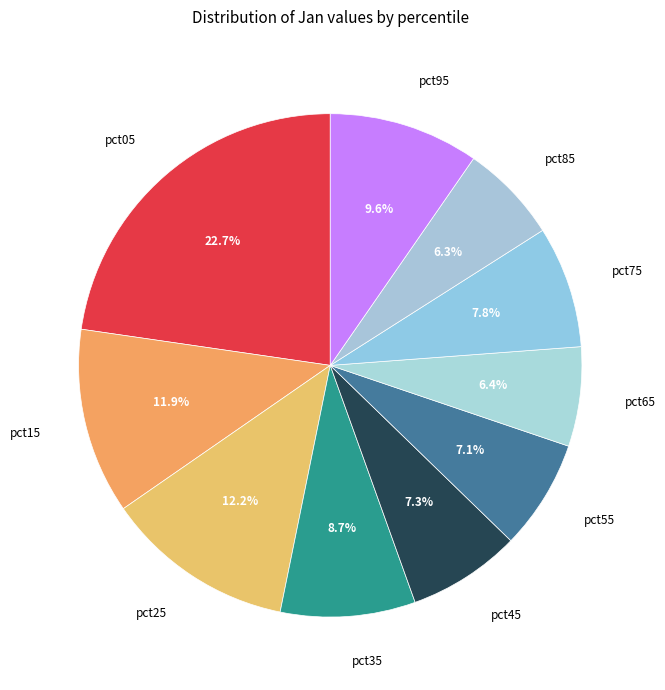

What percentage is NOT represented by pct95?

90.4%